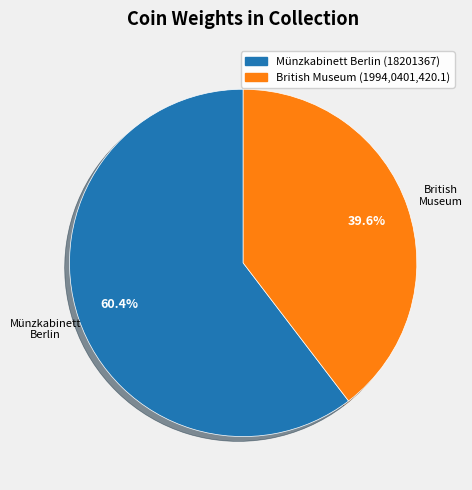

How many slices are in this pie chart?

2